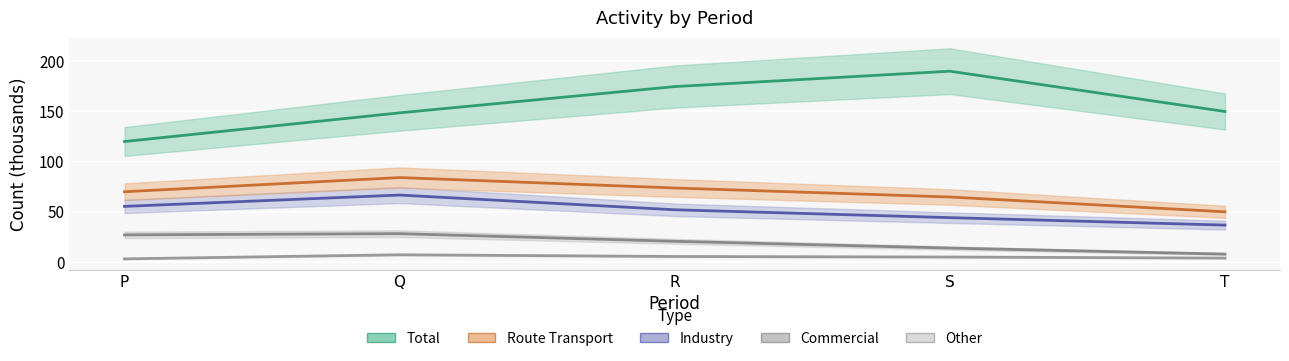

True or false: Commercial and Industry intersect in this chart.

False